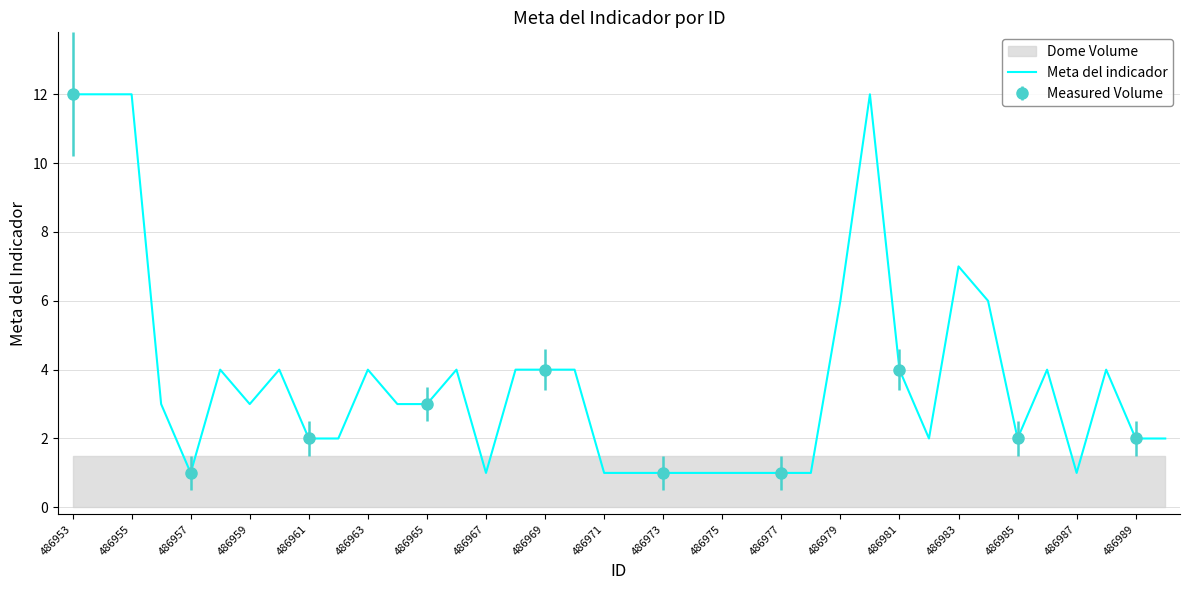

How many interior local valleys (lower than both neighbors) does the data have?

6